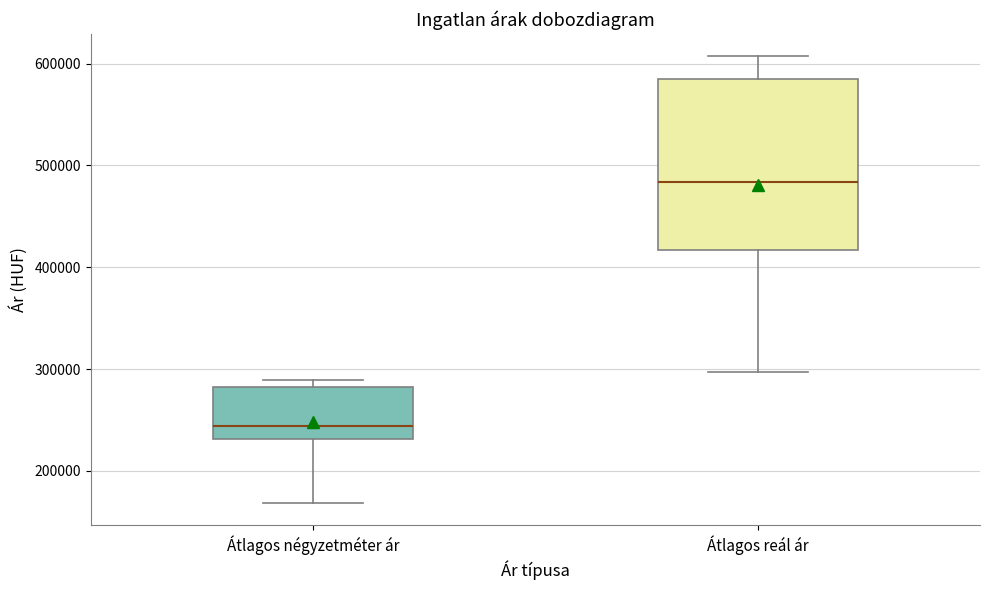

Which box is the tallest, from its lower edge to its upper edge?

Átlagos reál ár